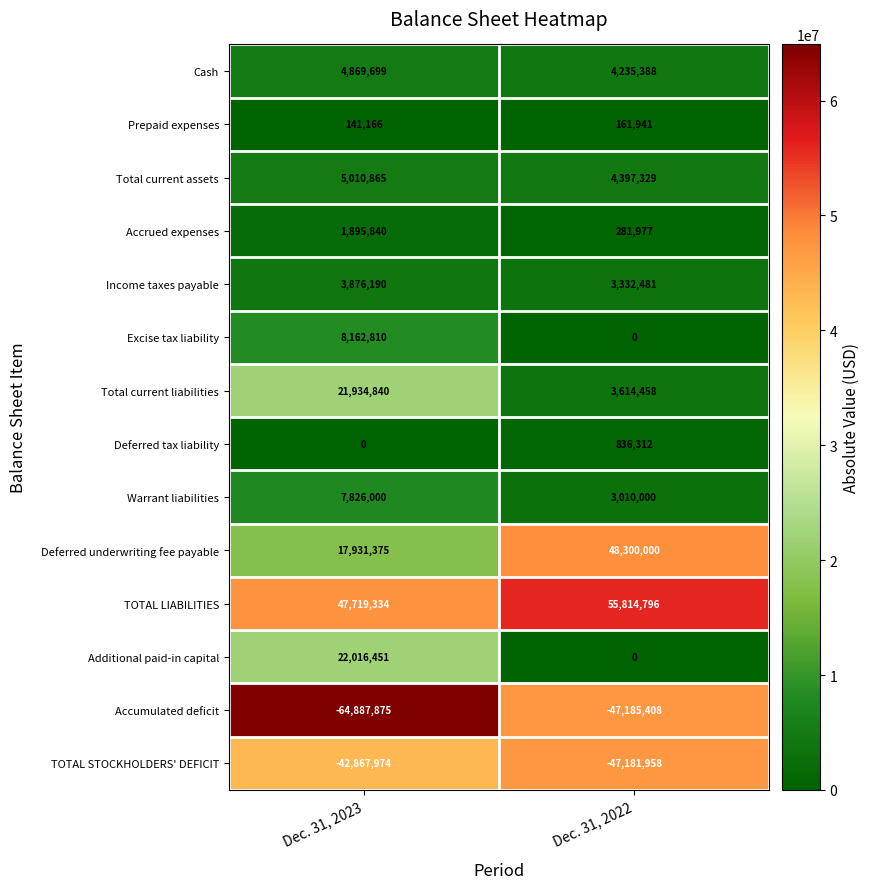

How many data points in Prepaid expenses are less than 161941?

1